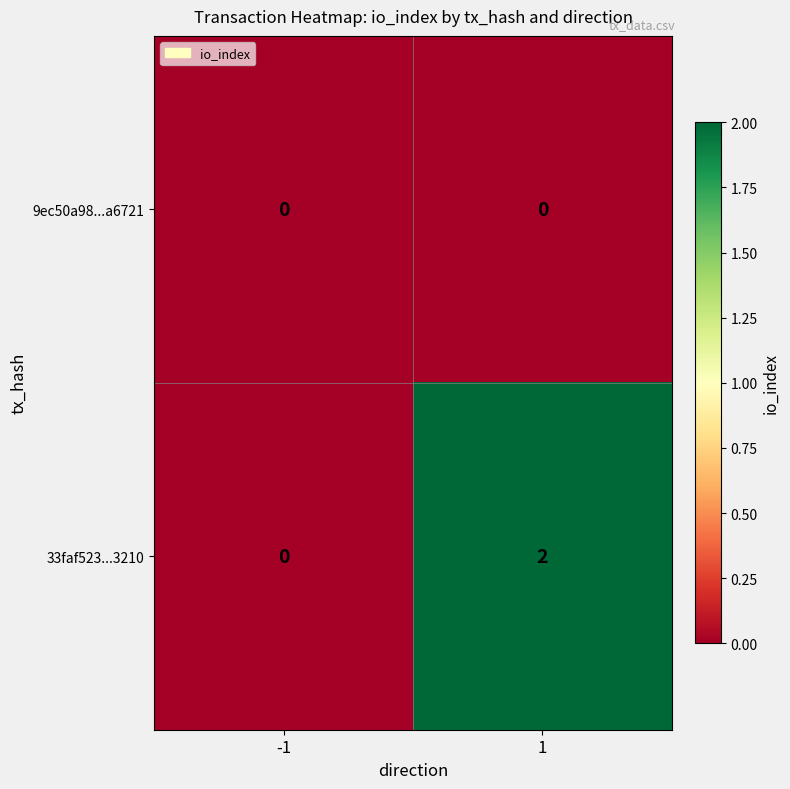

The 33faf523...3210 series shows -1 at -1. True or false?

False